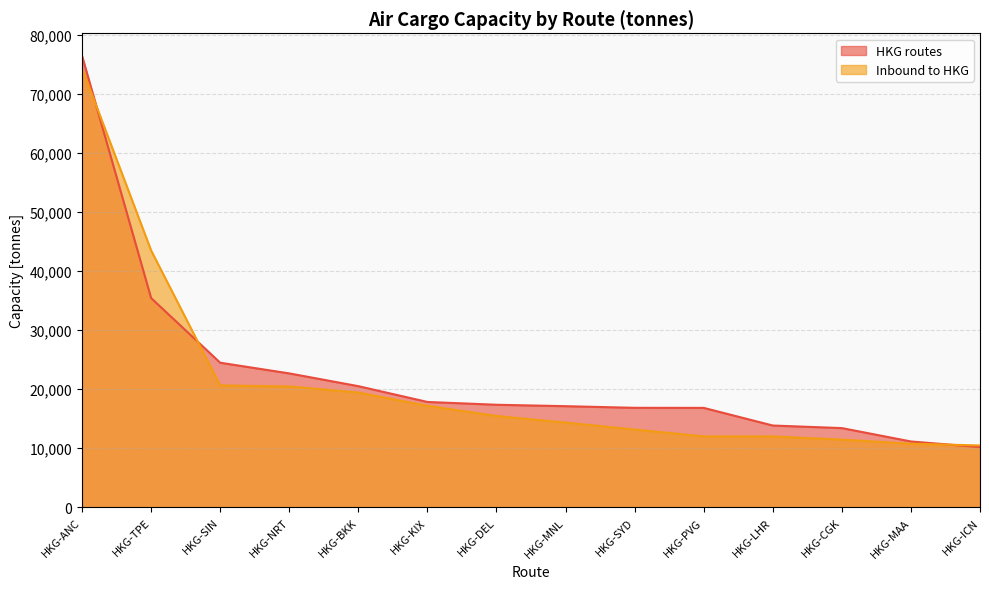

True or false: Inbound to HKG and HKG routes cross at least once.

True